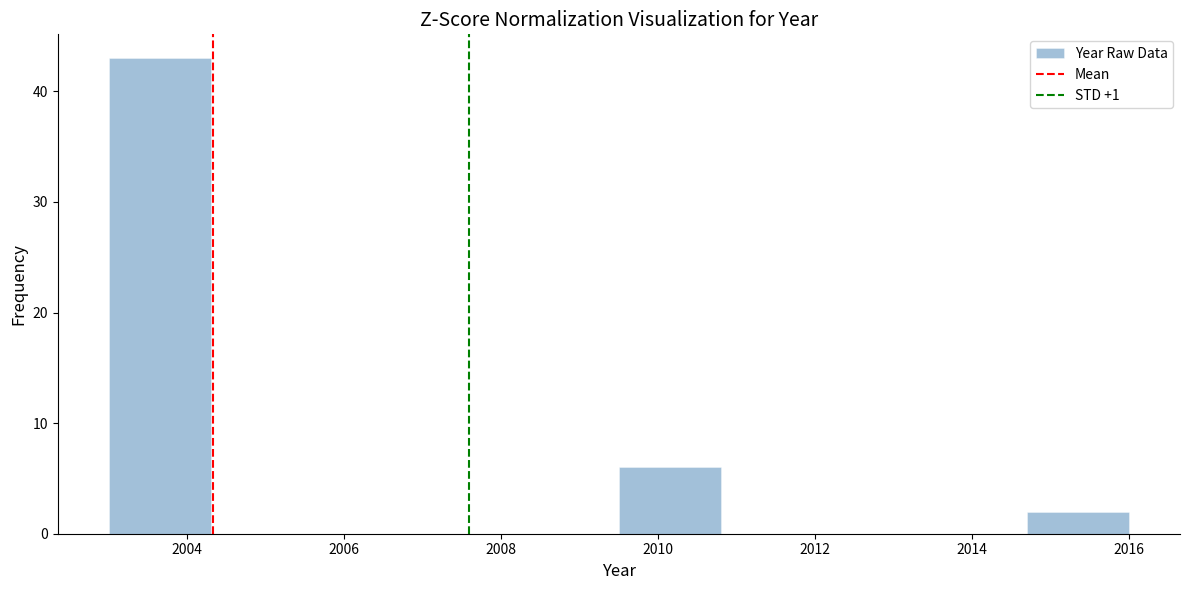

Reading left to right, list every bar in this chart as the range it spans on the x-axis followed by its height. Neither the bar edges nor the heights are printed on the chart, so give them approximately, as read against the axes.

2003.0 to 2004.3: 43
2004.3 to 2005.6: 0
2005.6 to 2006.9: 0
2006.9 to 2008.2: 0
2008.2 to 2009.5: 0
2009.5 to 2010.8: 6
2010.8 to 2012.1: 0
2012.1 to 2013.4: 0
2013.4 to 2014.7: 0
2014.7 to 2016.0: 2